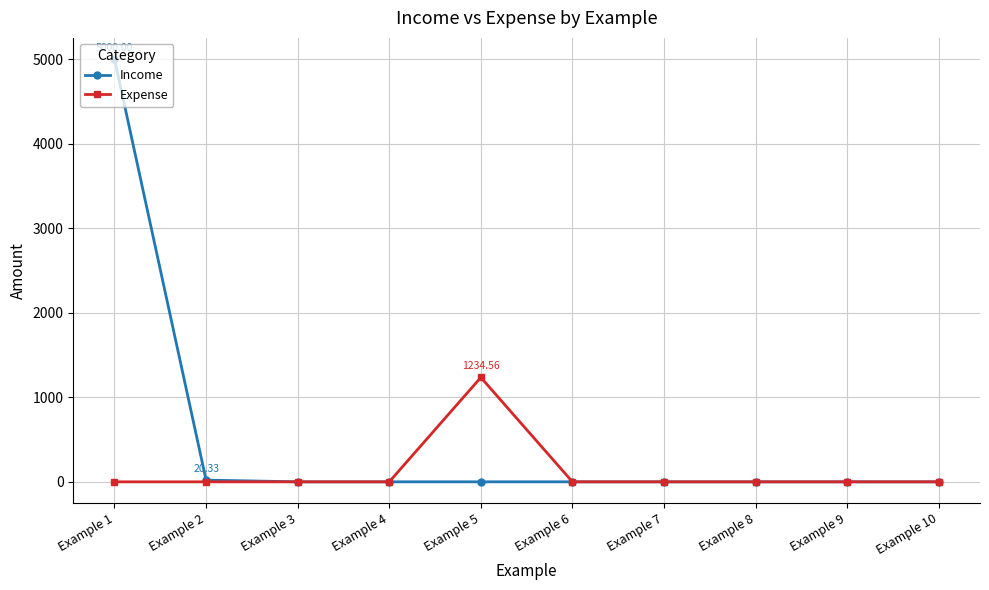

What is the maximum value for Expense?

1234.6